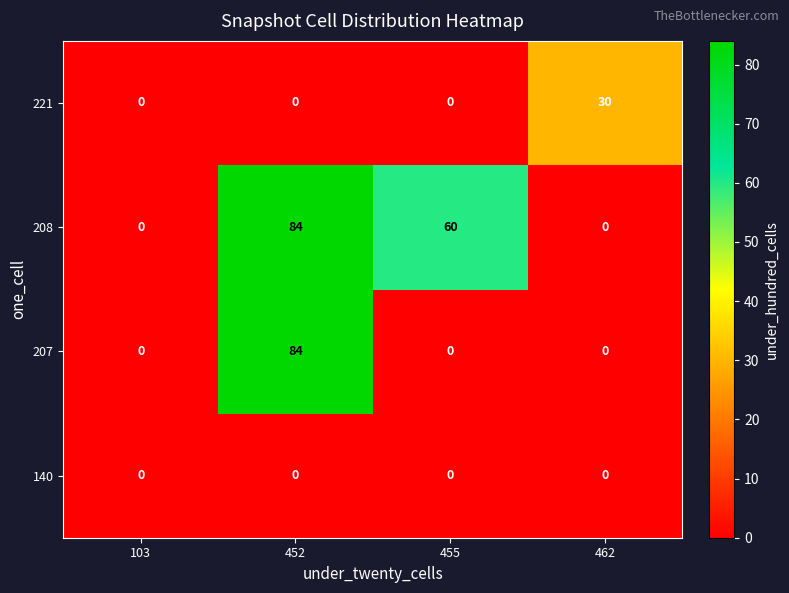

At which category is the sum across all series the highest?

452